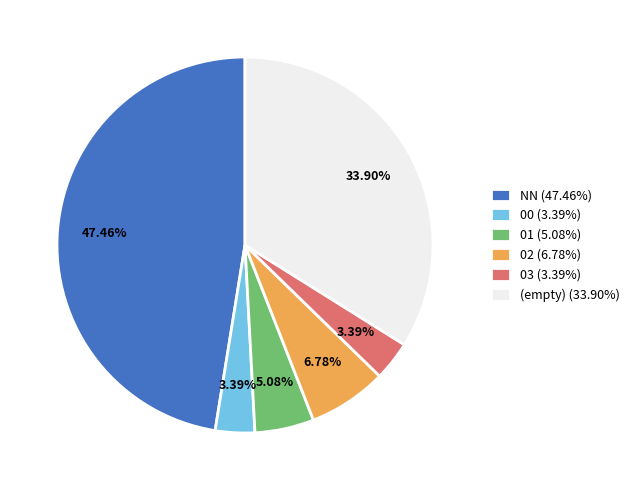

Is there a majority slice in this chart?

No